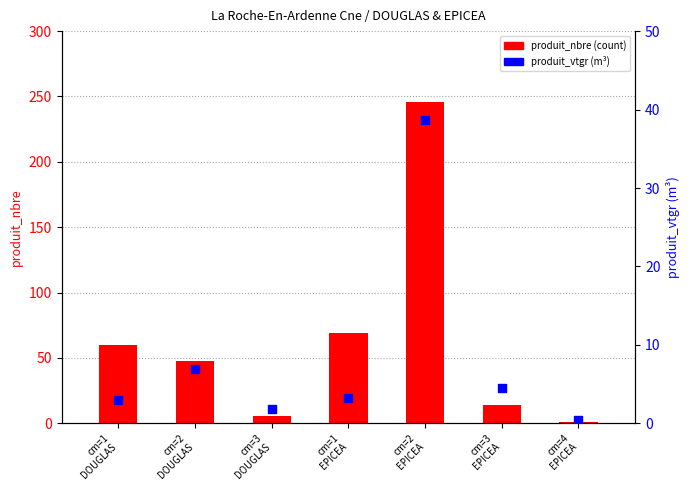

What is the total value across all series at cm=2
DOUGLAS?

55.0